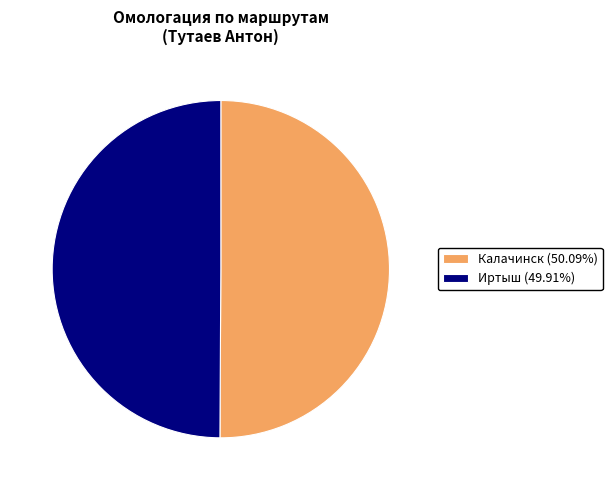

Is the sum of Калачинск (50.09%) and Иртыш (49.91%) greater than half?

Yes